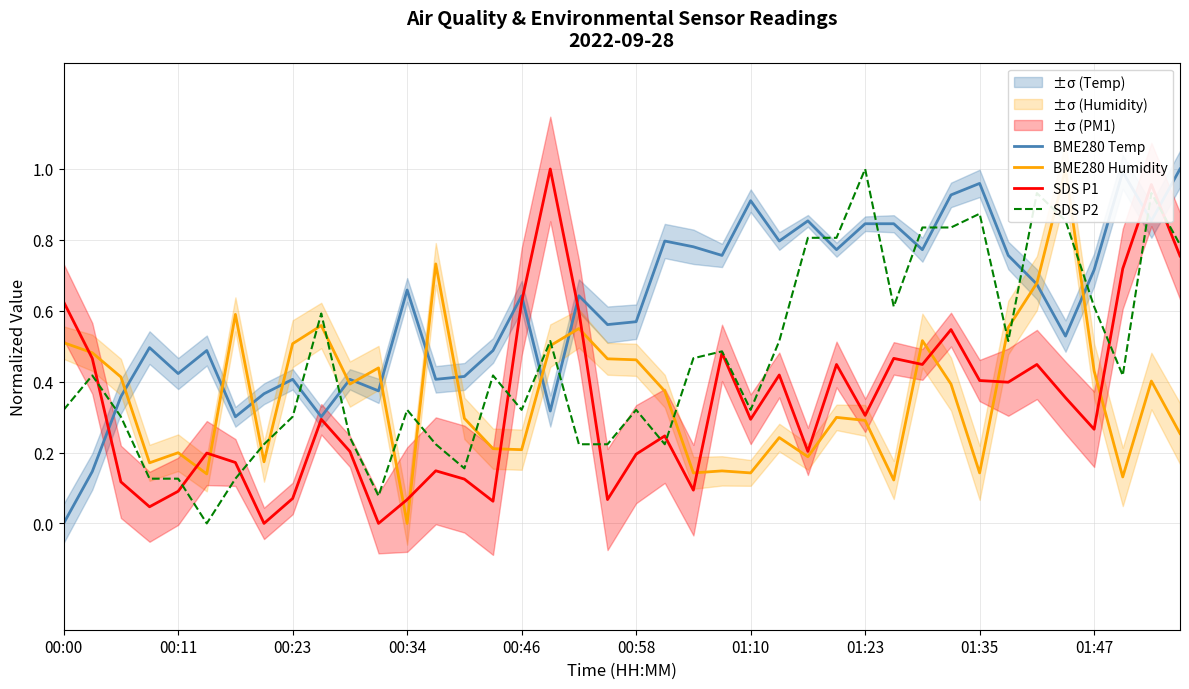

What is the difference between the BME280 Humidity values at 23 and 33?

0.4